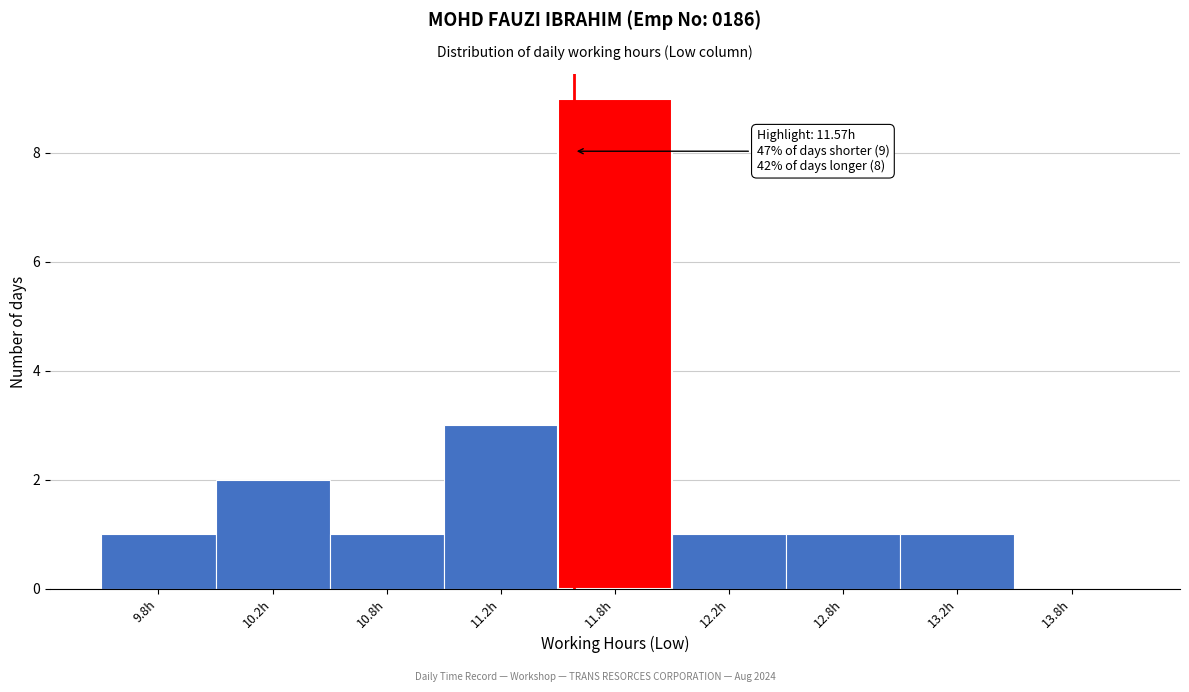

Reading left to right, what are all the values shown in this chart?

9.8h=1	10.2h=2	10.8h=1	11.2h=3	11.8h=9	12.2h=1	12.8h=1	13.2h=1	13.8h=0